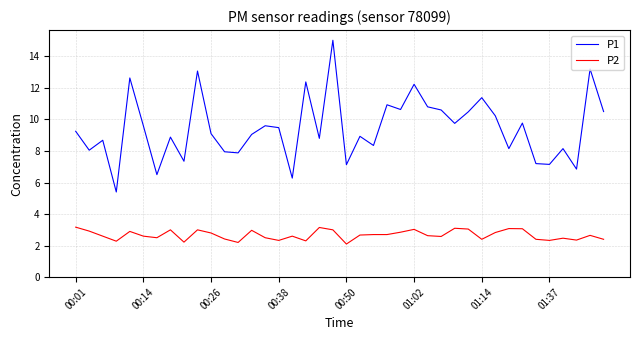

True or false: P1 and P2 intersect in this chart.

False